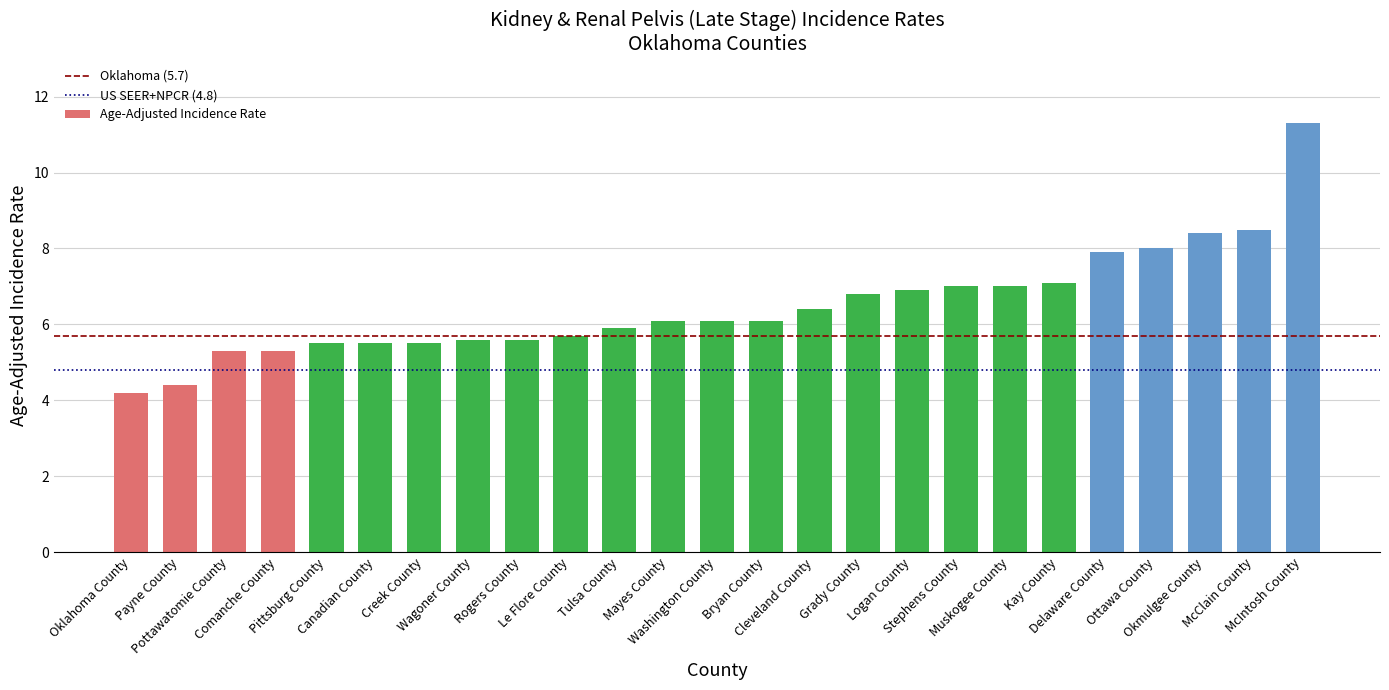

How many data points are less than 6?

11